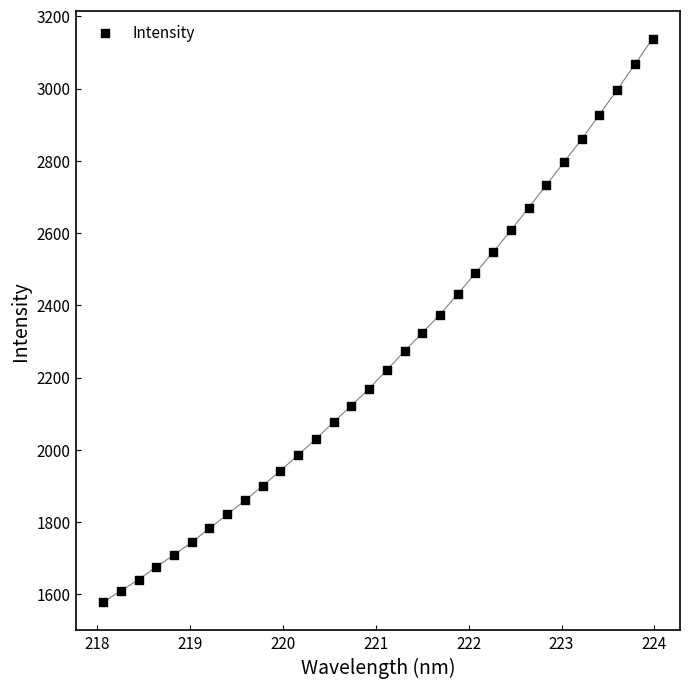

What is the range of Y values (max minus min)?

1559.9